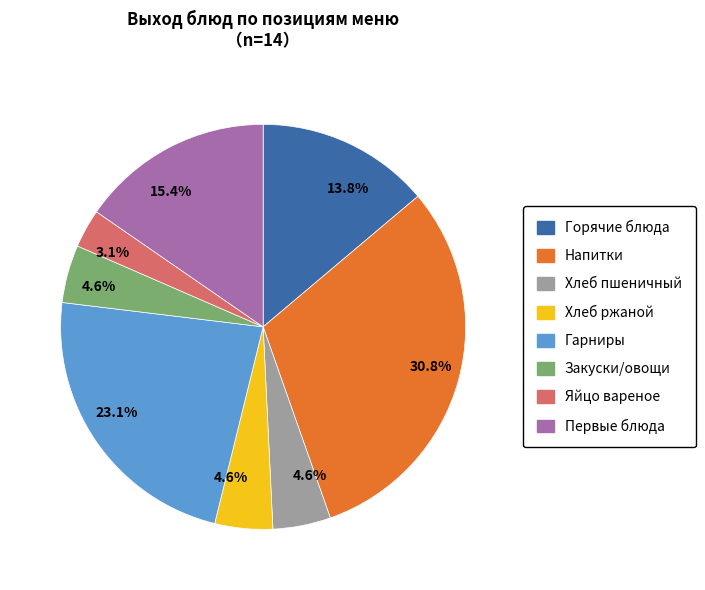

Is there a majority slice in this chart?

No